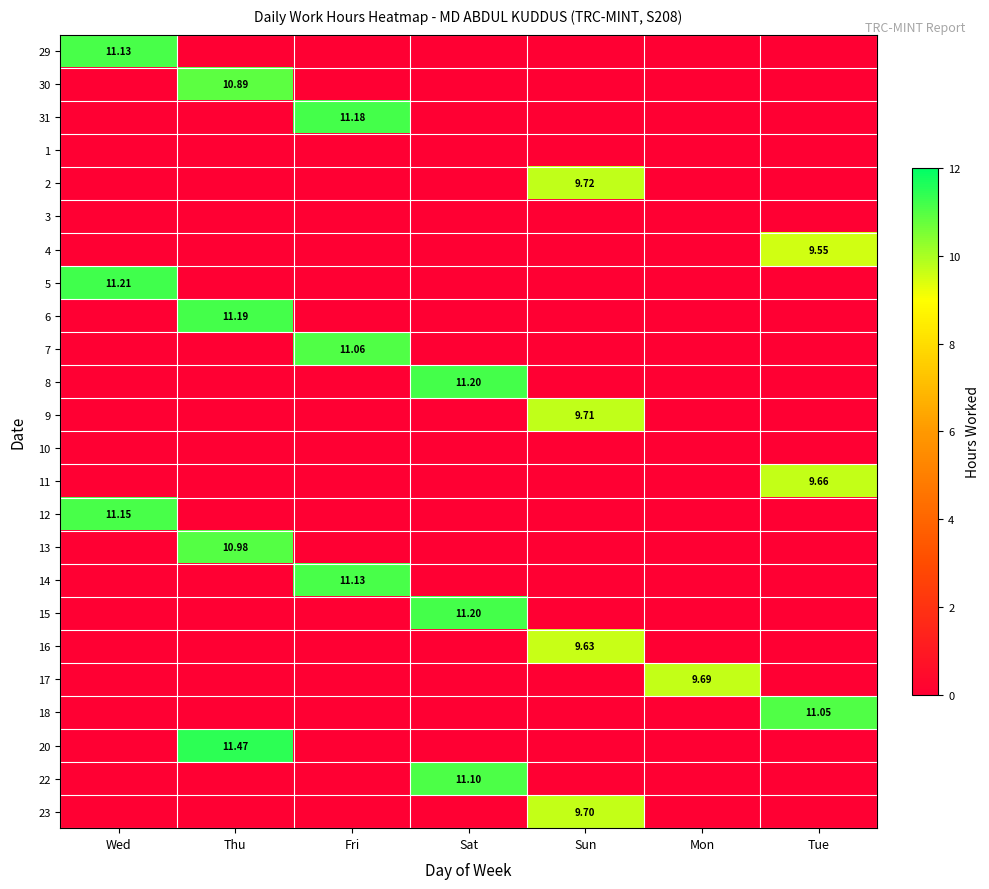

What is the total value across all series at Sat?

33.5